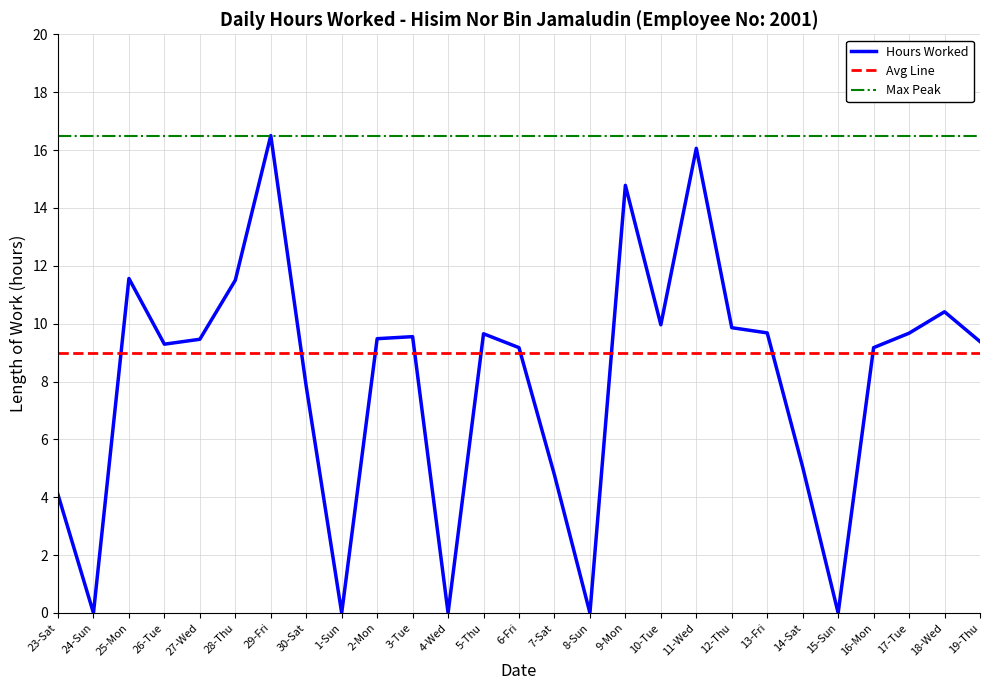

What position from the right is 29-Fri?

21